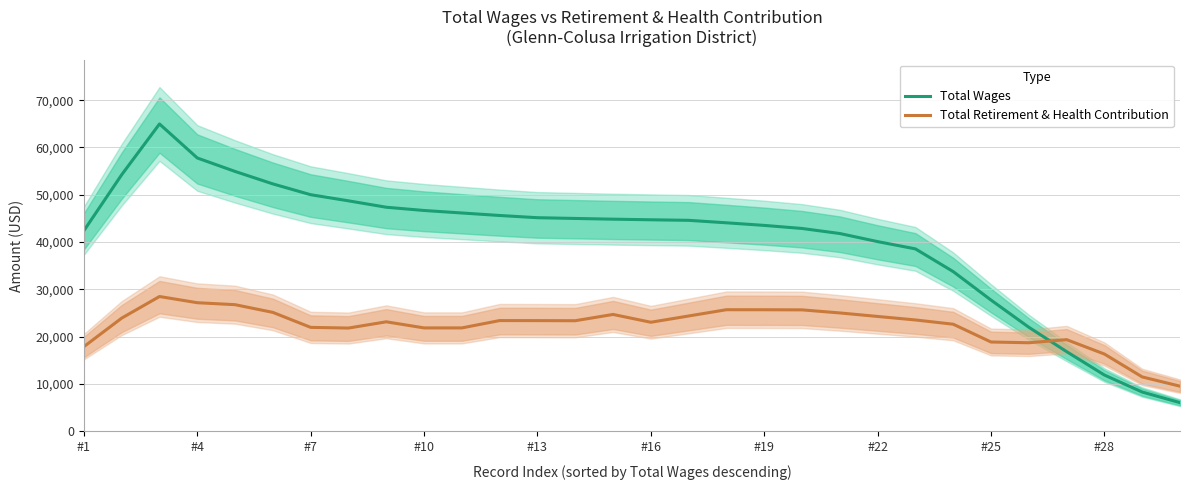

In Total Wages, how many points are higher than both neighbors (excluding endpoints)?

1